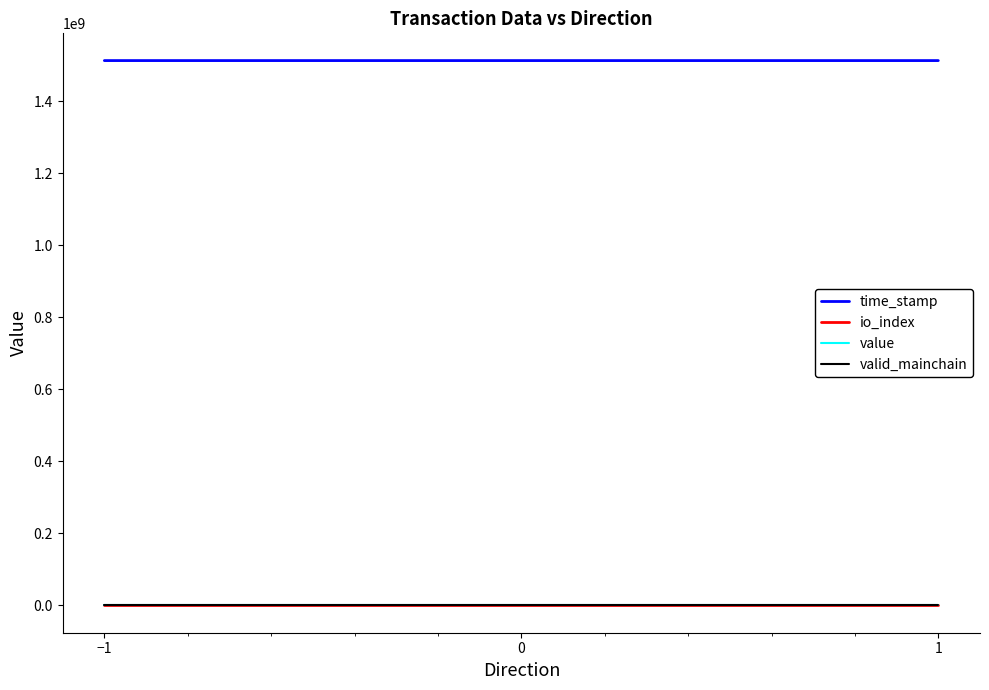

What is the difference between the highest and lowest values at −1?

1513088917.0